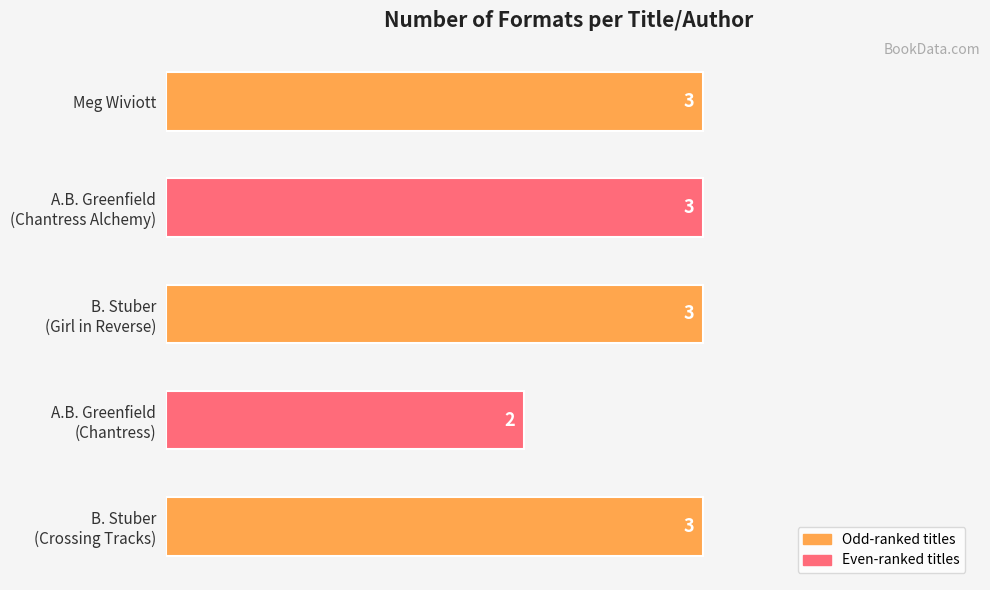

What is the average value?

3